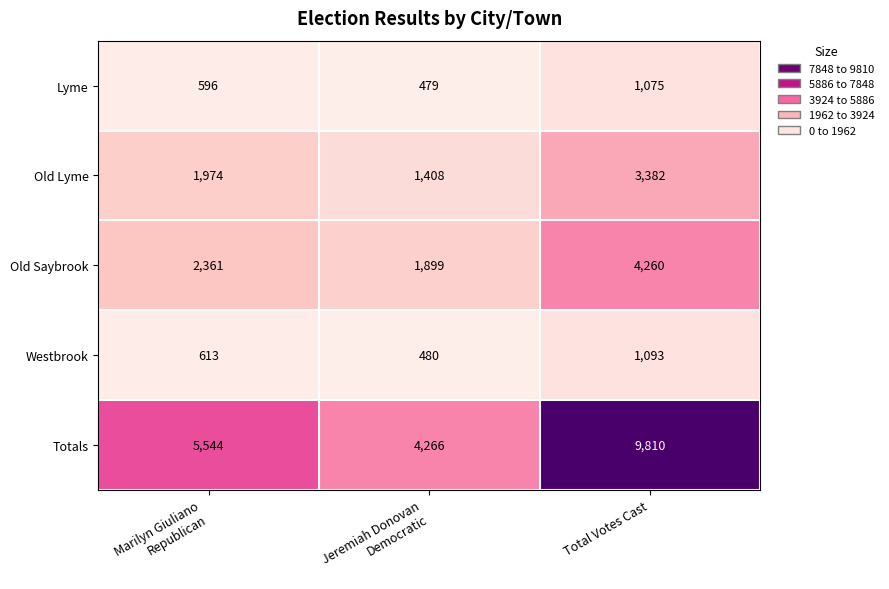

Which series has the widest spread of values?

Totals